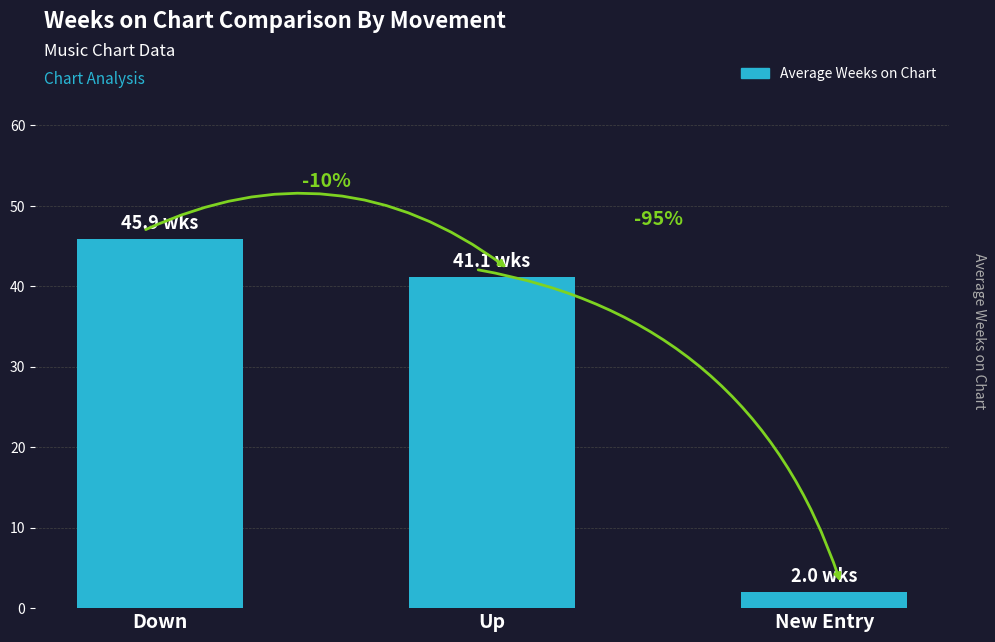

Does the chart contain any negative values?

No